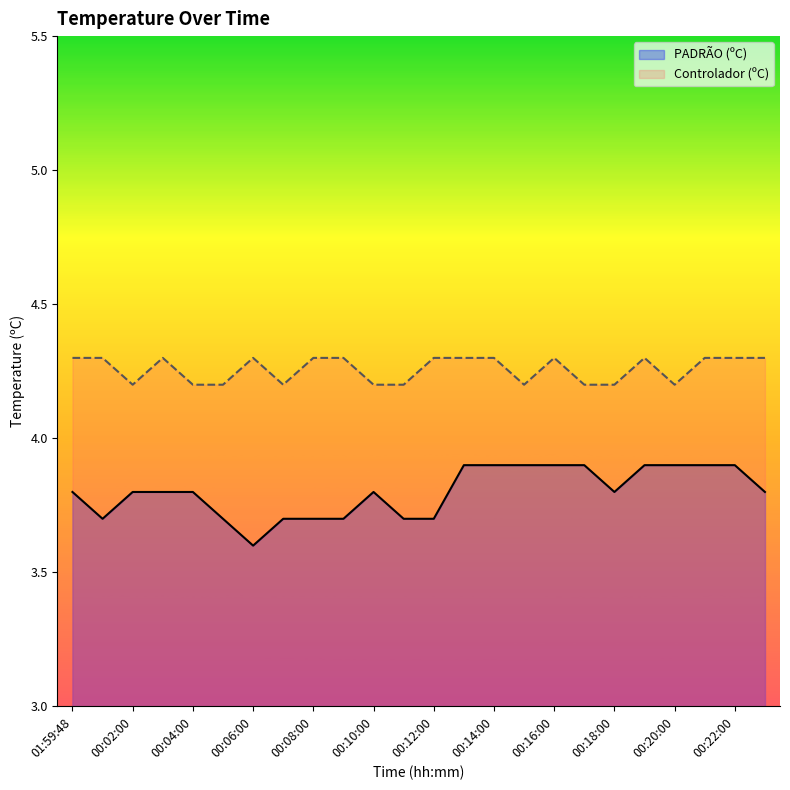

At which category is the sum across all series the highest?

00:13:00